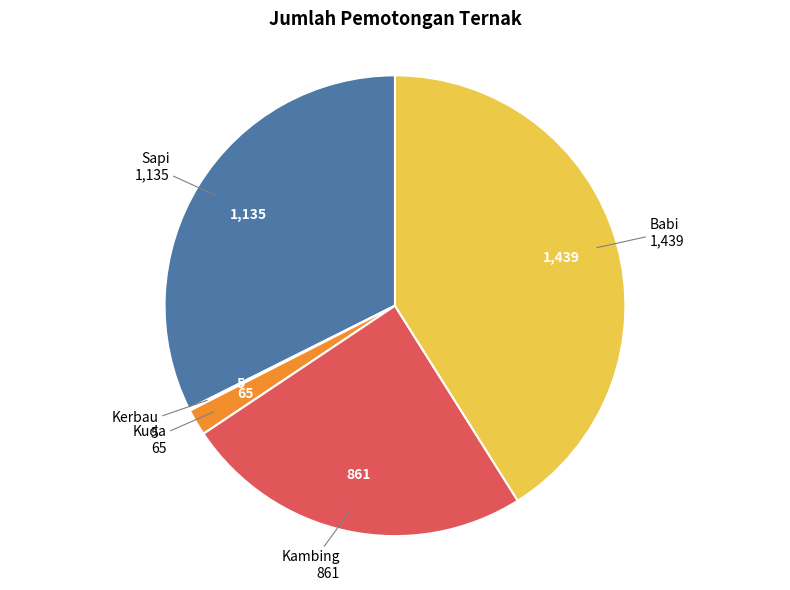

Does any single category account for the majority?

No